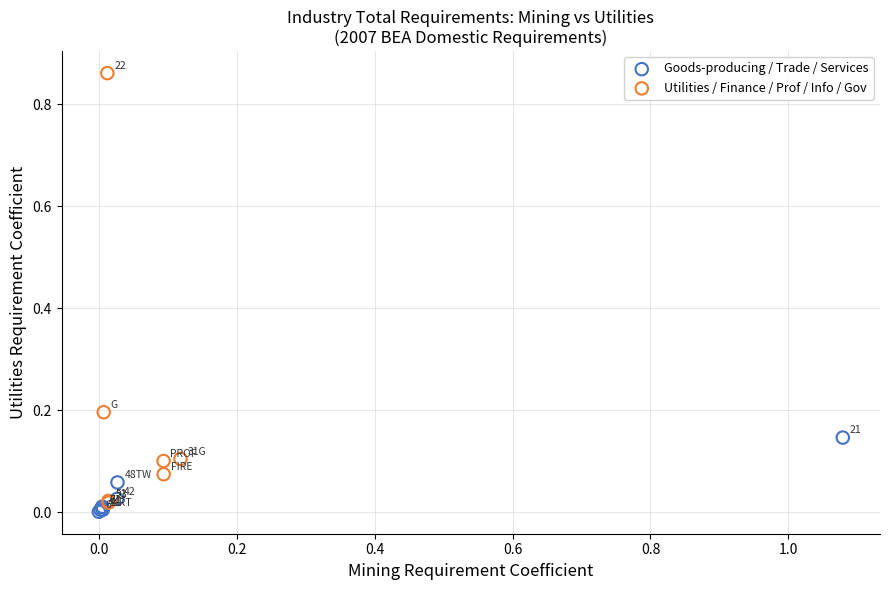

Which series contains the highest Y value?

Utilities / Finance / Prof / Info / Gov